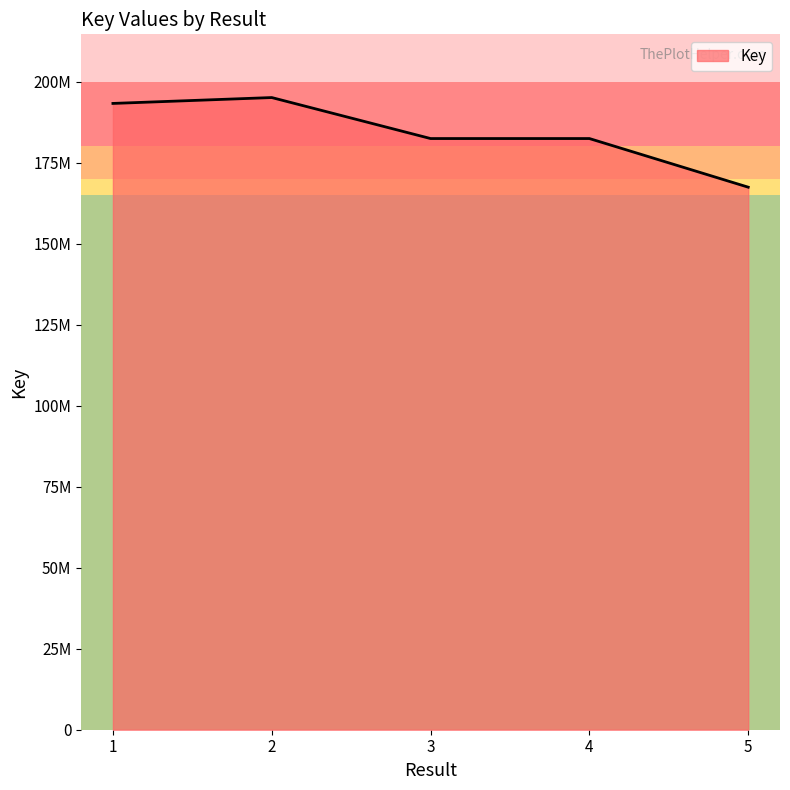

Which has a higher value, 4 or 3?

3